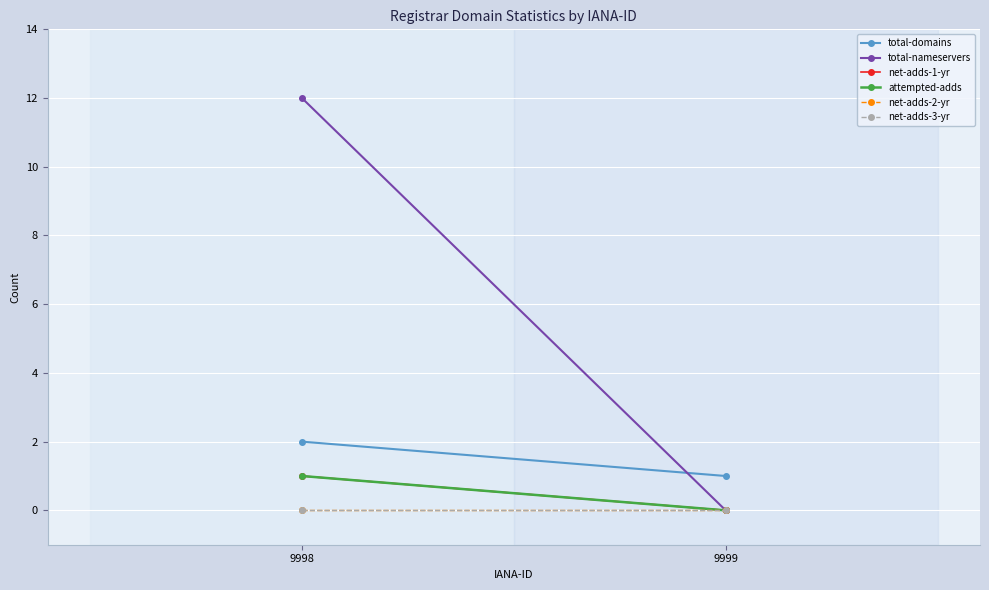

Which category has the lowest value in the net-adds-1-yr series?

9999